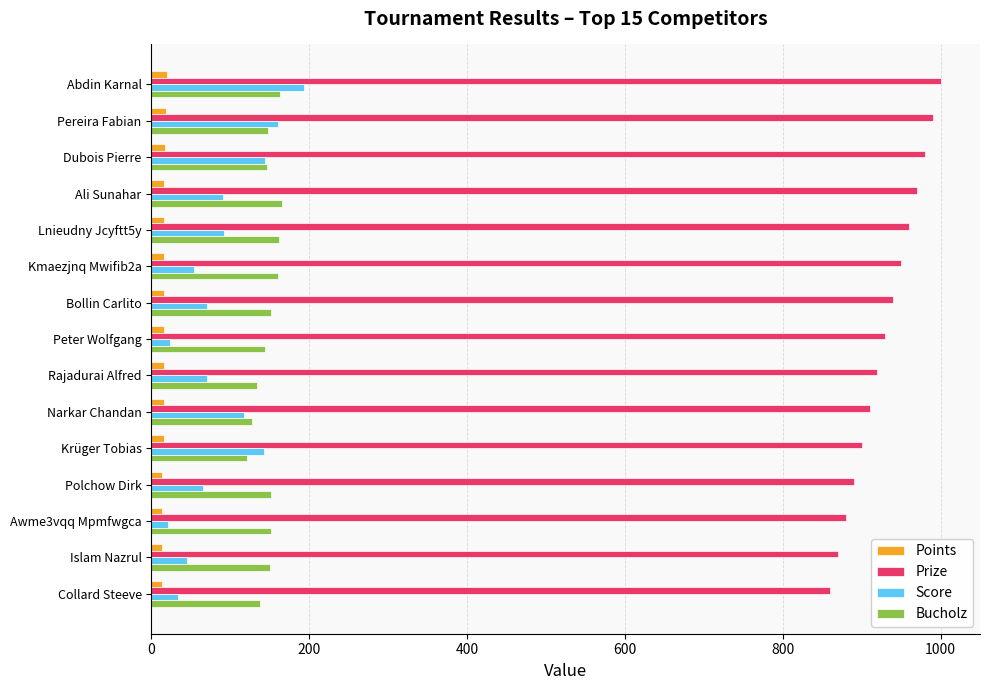

Is it true that Score equals 193 at Abdin Karnal?

True